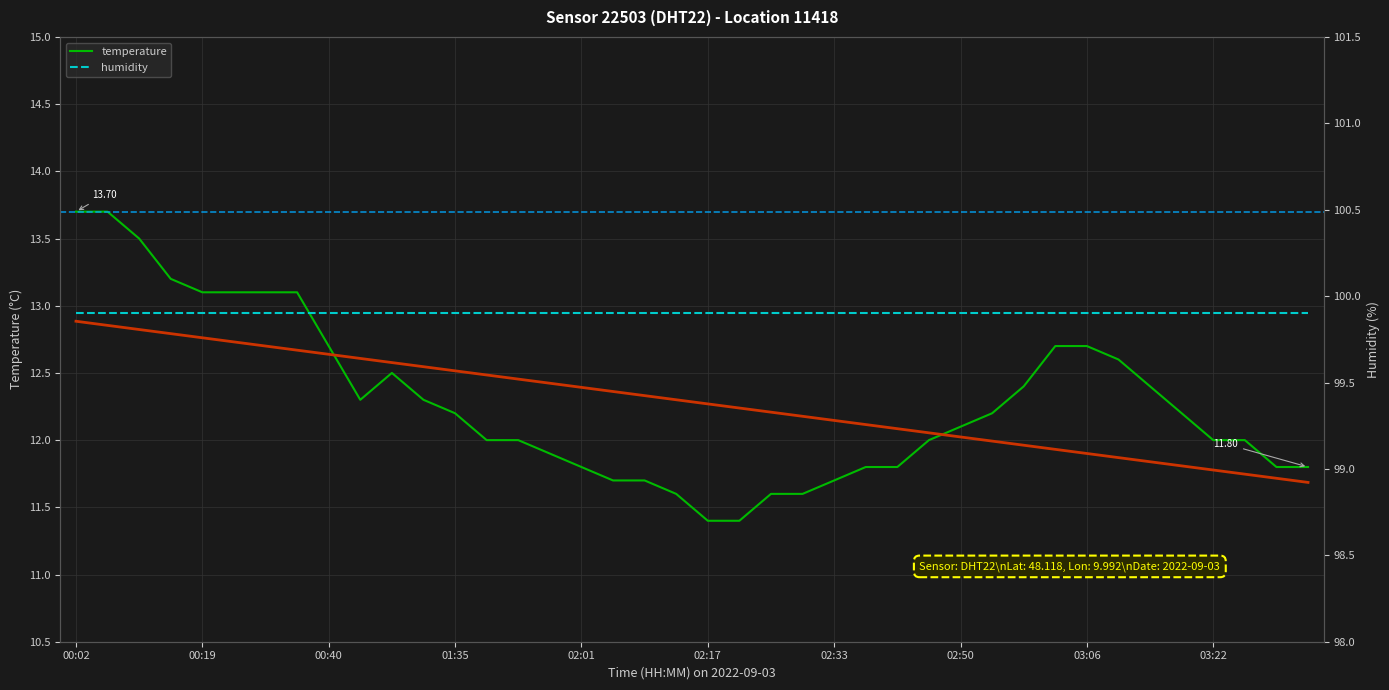

Where is the first local maximum for temperature?

10